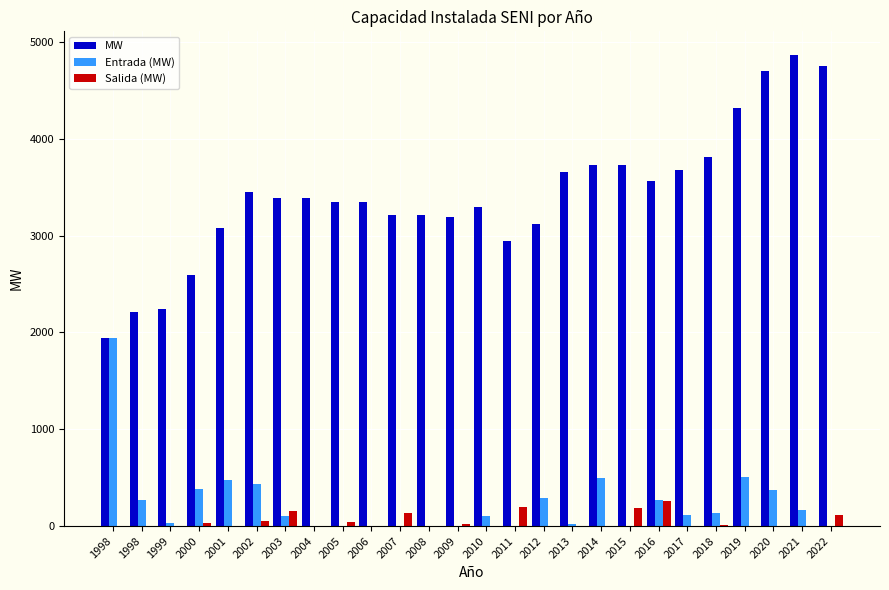

The value of MW at 1998 is 2213.8. True or false?

True